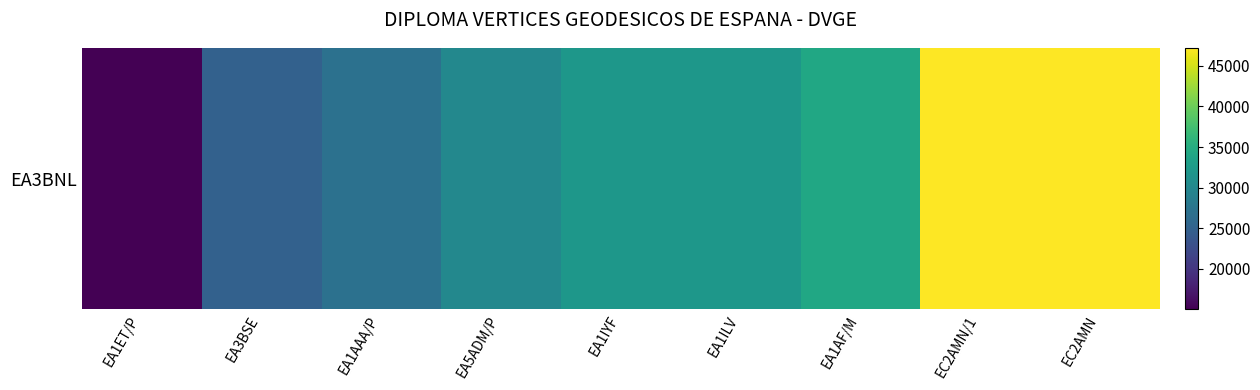

Which label corresponds to the smallest value in the chart?

EA1ET/P